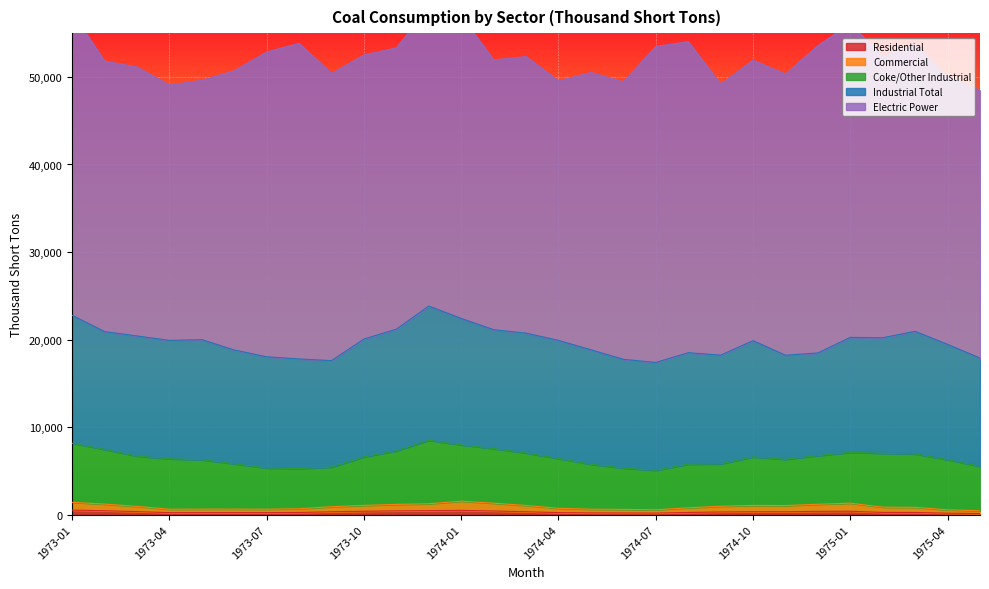

Is it true that Commercial equals 785.0 at 1973-12?

True